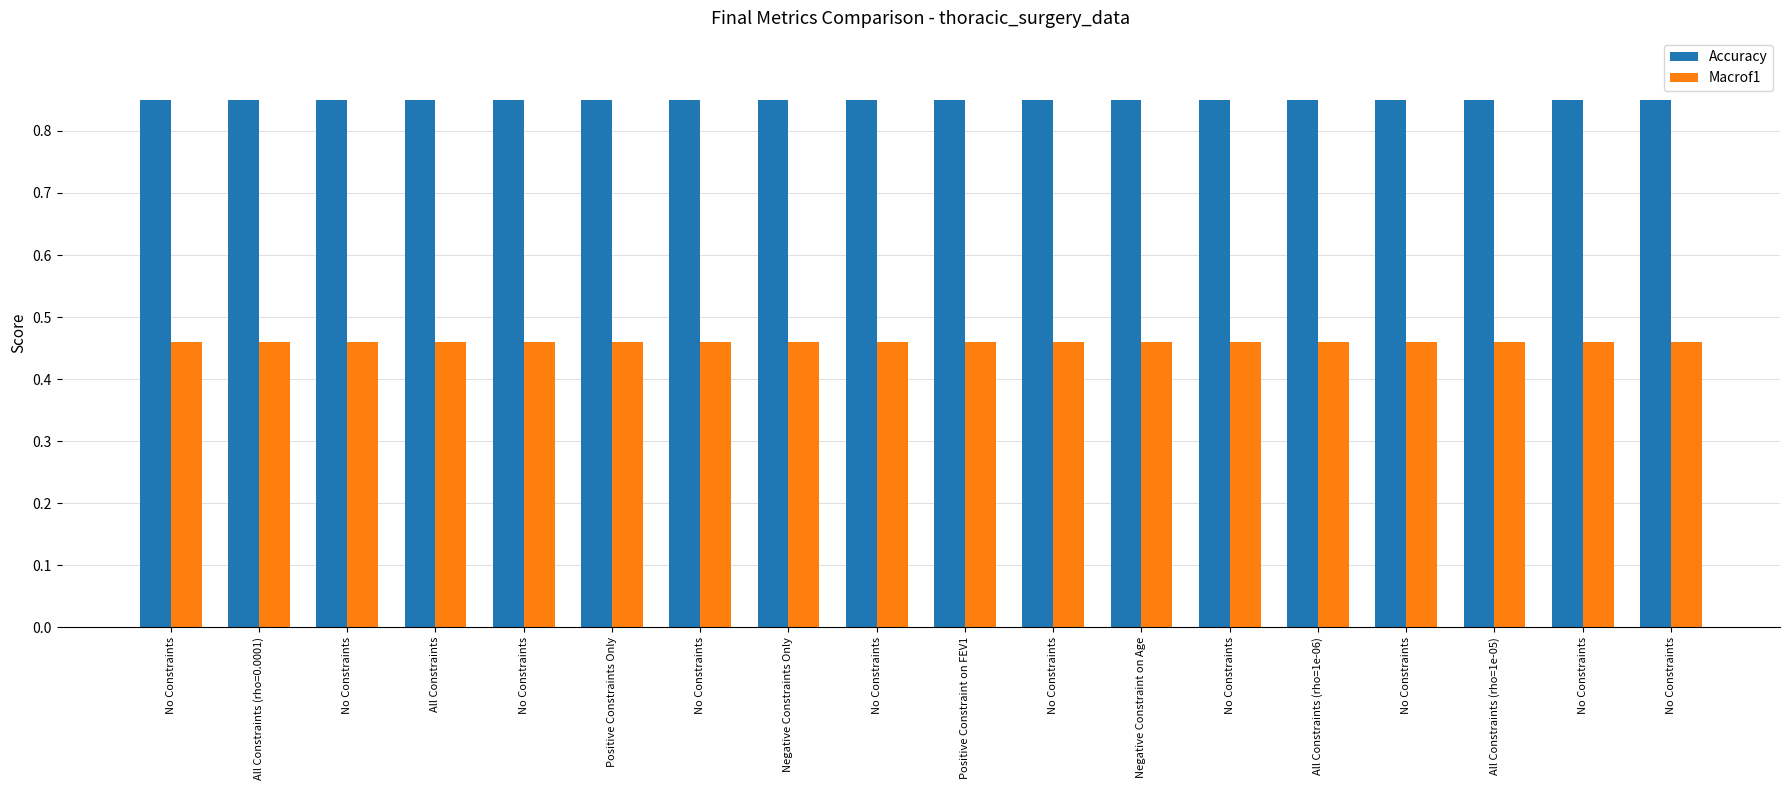

List the series in order of their overall mean, highest first.

Accuracy, Macrof1